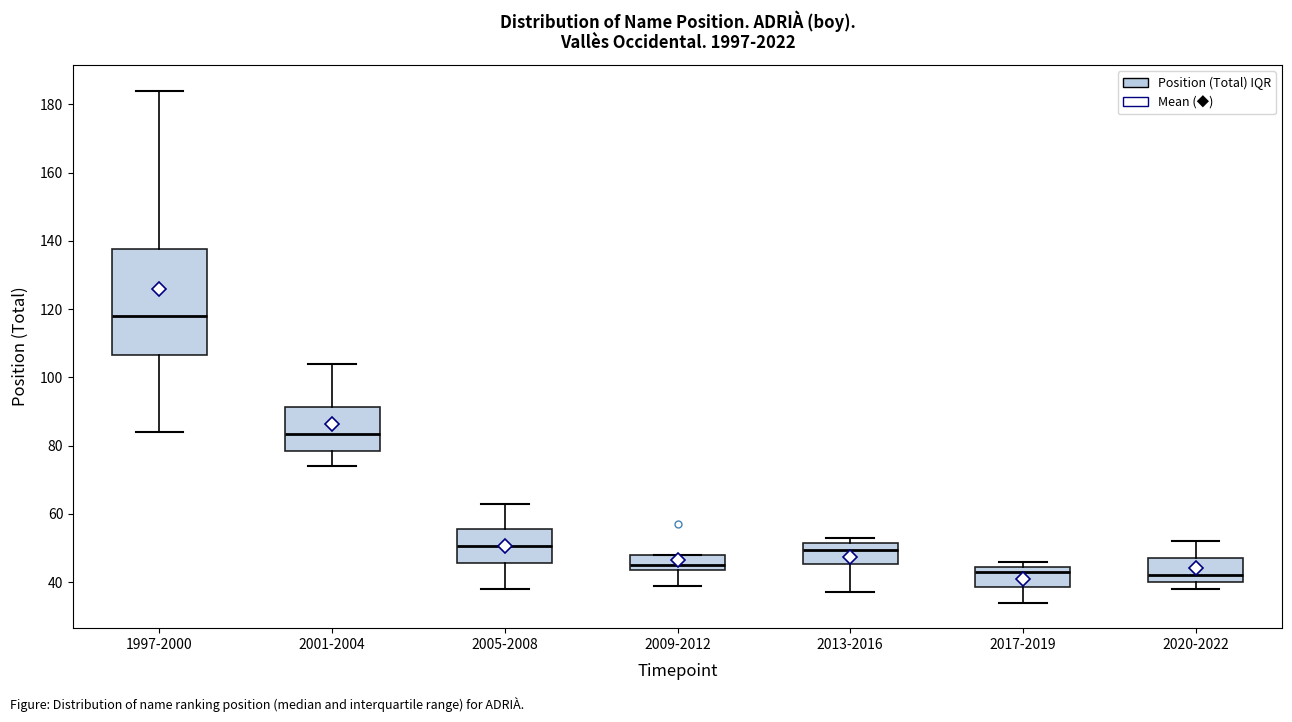

Reading left to right, transcribe this box plot: for each box, give where its median line is, the range the box spans, and where its two whiskers end, as read against the y-axis. The values are not printed on the chart, so give them approximately, as read against the axis.

1997-2000: median 118, box 106 to 138, whiskers 84 to 184
2001-2004: median 84, box 78 to 92, whiskers 74 to 104
2005-2008: median 50, box 46 to 56, whiskers 38 to 64
2009-2012: median 46, box 44 to 48, whiskers 40 to 48
2013-2016: median 50, box 46 to 52, whiskers 38 to 54
2017-2019: median 44 (just below the box's upper edge), box 38 to 44, whiskers 34 to 46
2020-2022: median 42, box 40 to 48, whiskers 38 to 52